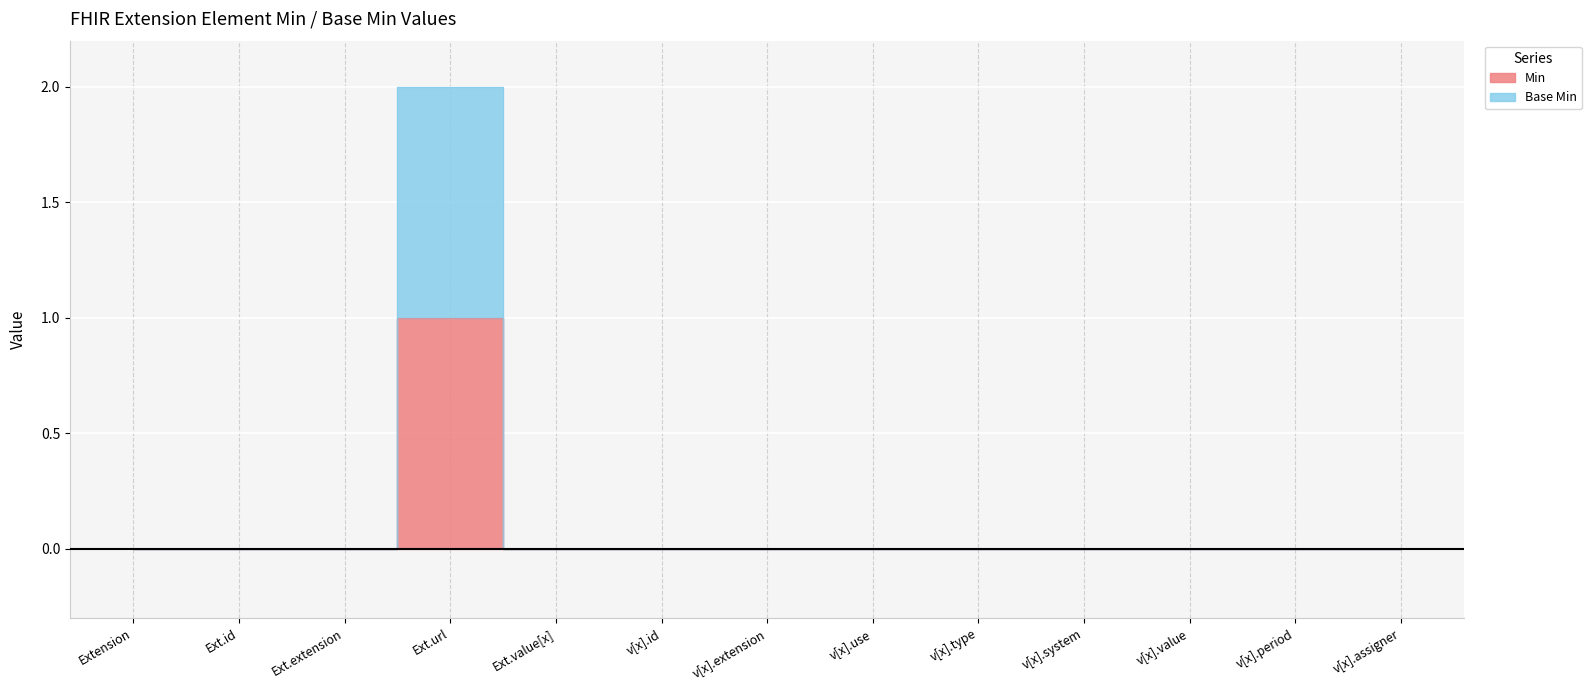

Rank the series by their maximum value, from lowest to highest.

Min, Base Min